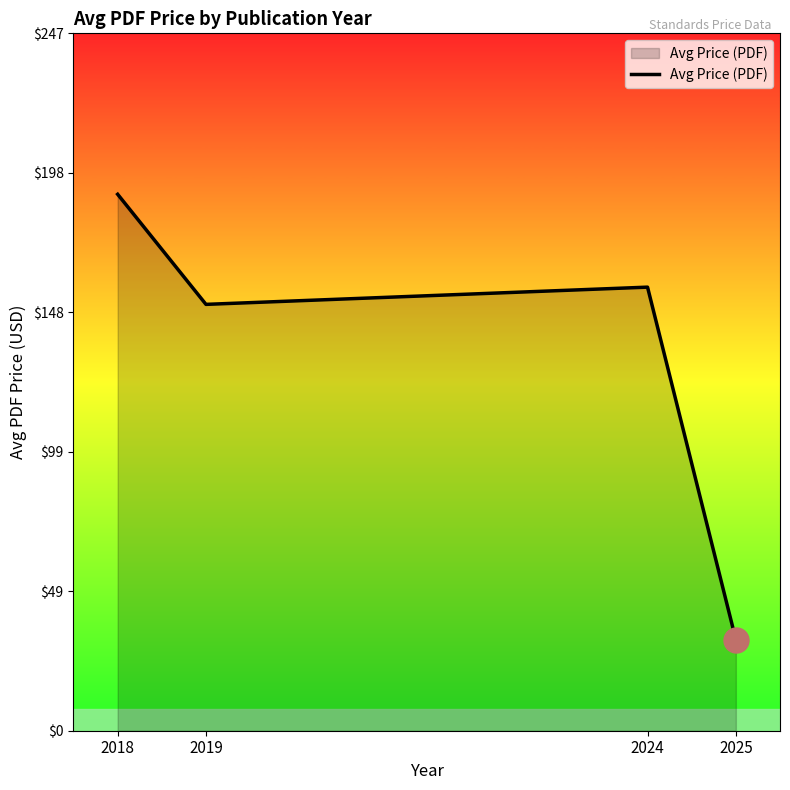

Rank the categories by value from highest to lowest.

2018, 2024, 2019, 2025